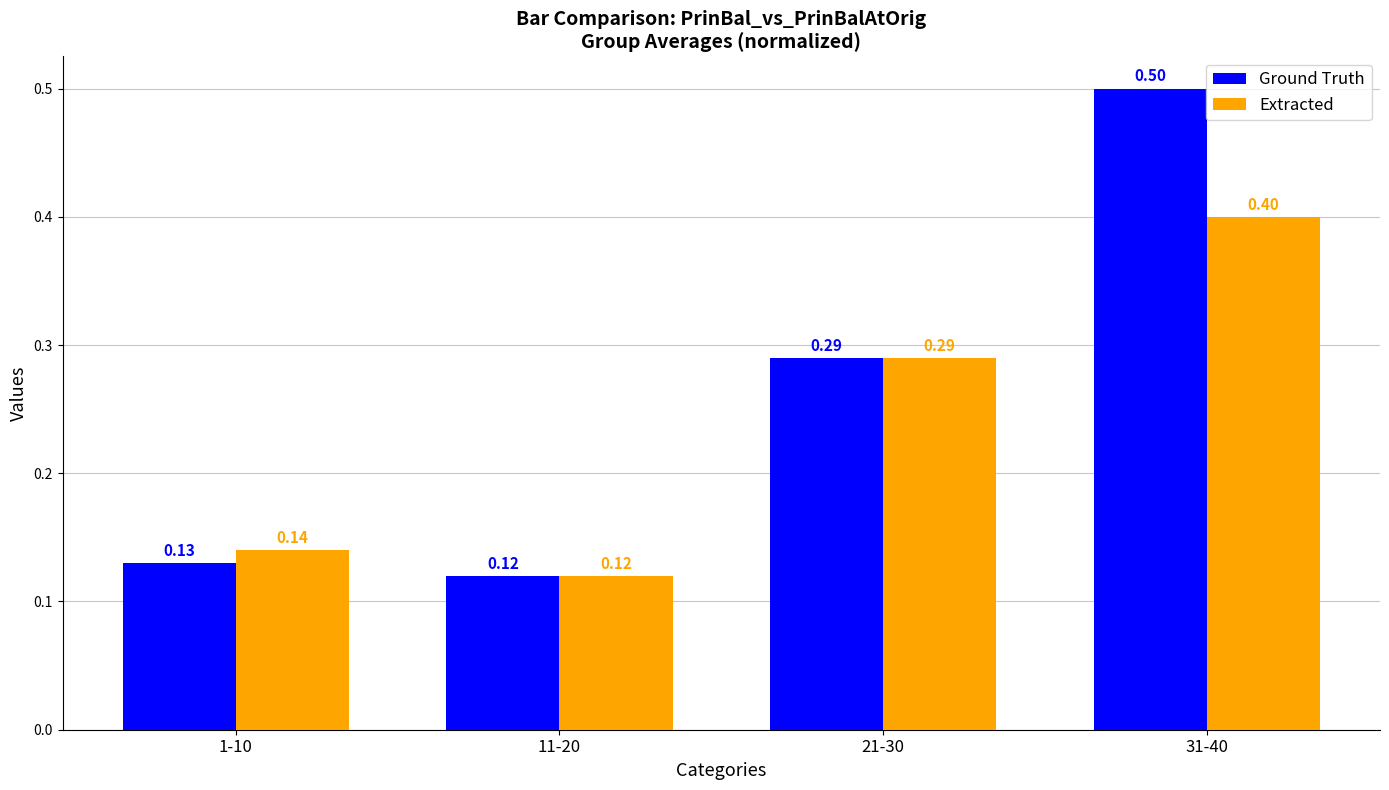

What is the difference between the Ground Truth values at 11-20 and 31-40?

0.4